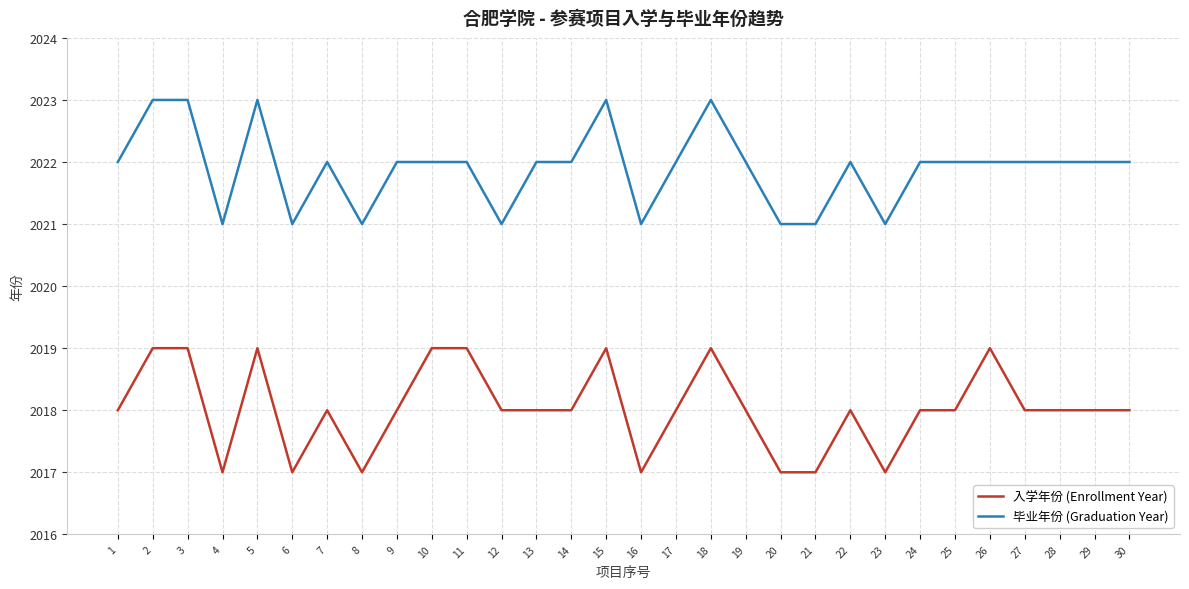

What is the difference between the highest and lowest values at 4?

4